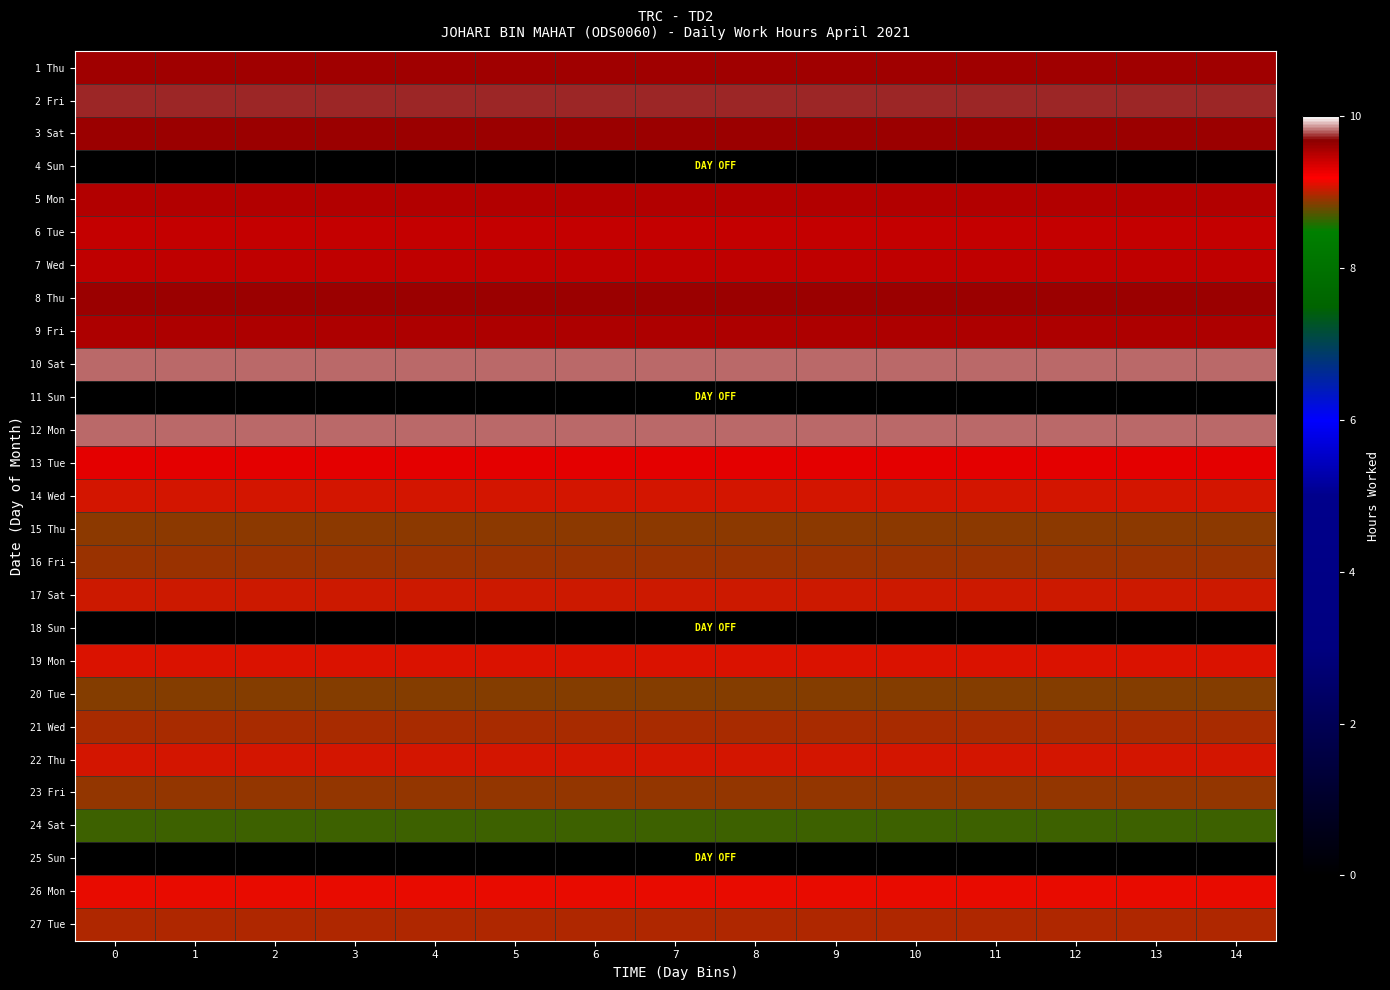

At how many categories does at least one series exceed 0?

15